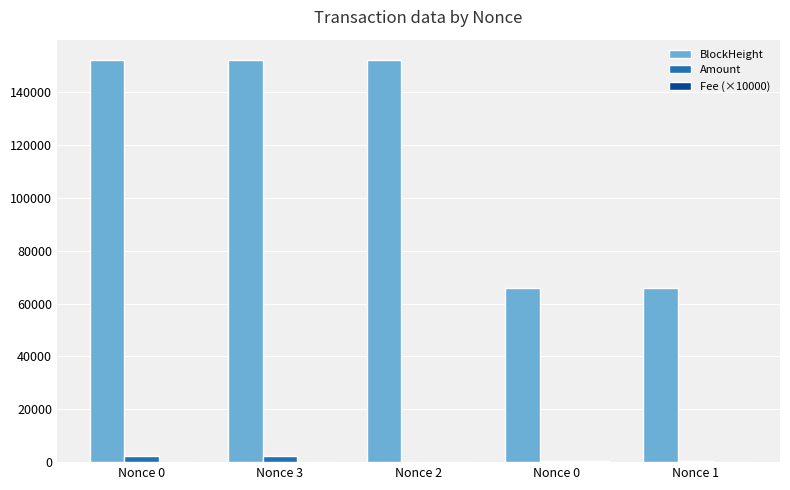

True or false: Amount has a value of 3369.2 at Nonce 0.

False